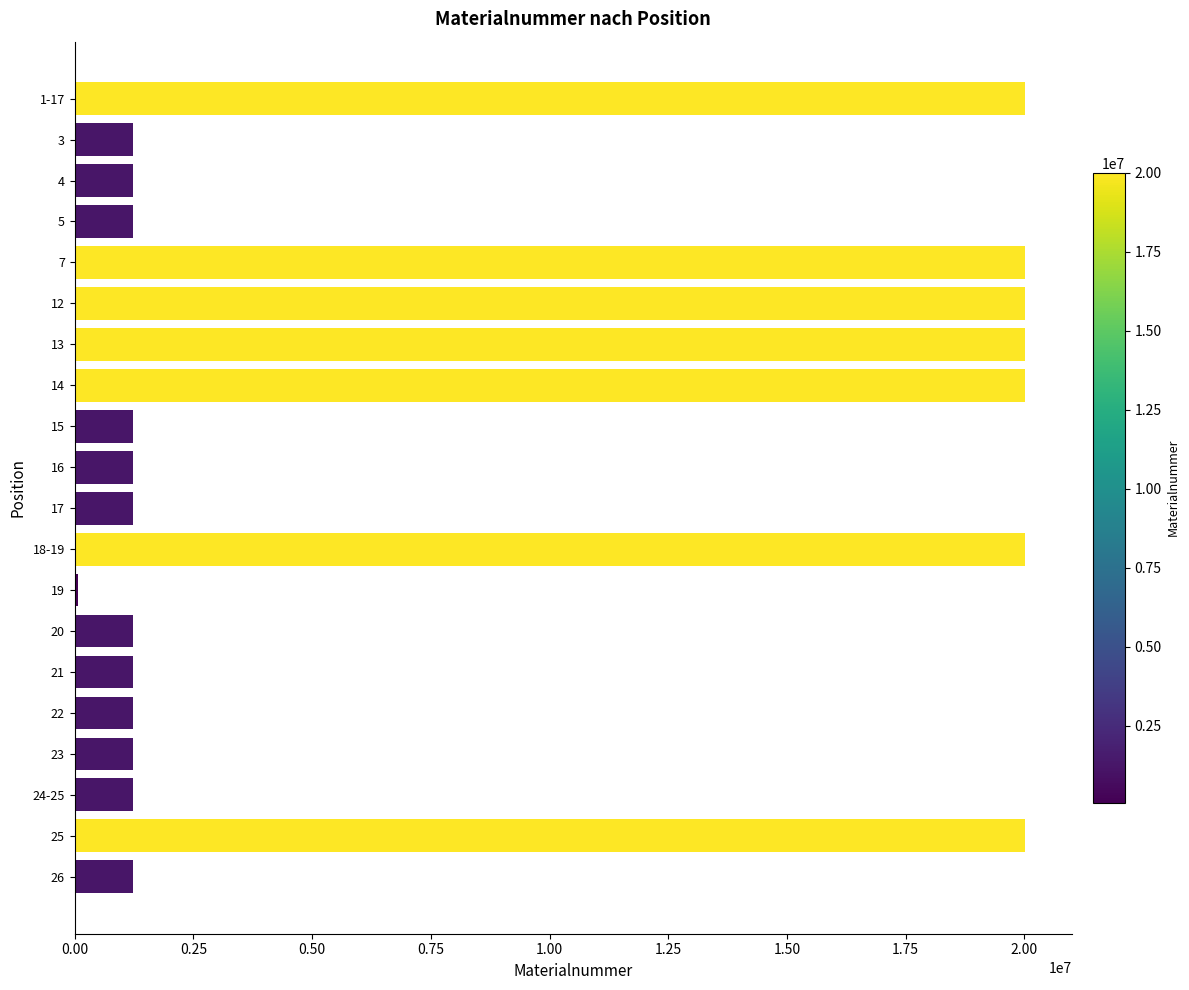

Is it true that the value at 5 is 2051443?

False